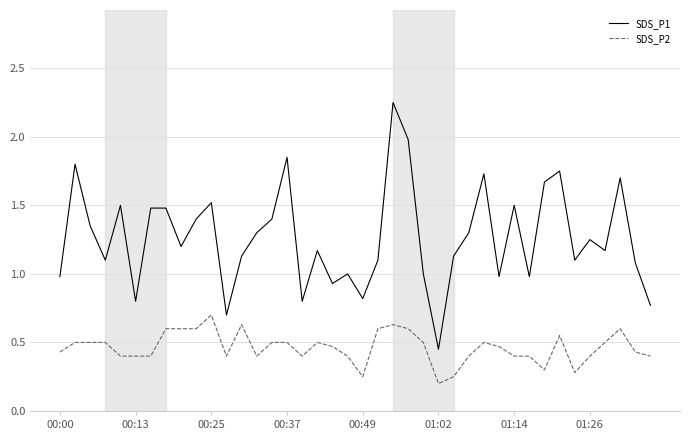

Rank the series by their maximum value, from lowest to highest.

SDS_P2, SDS_P1